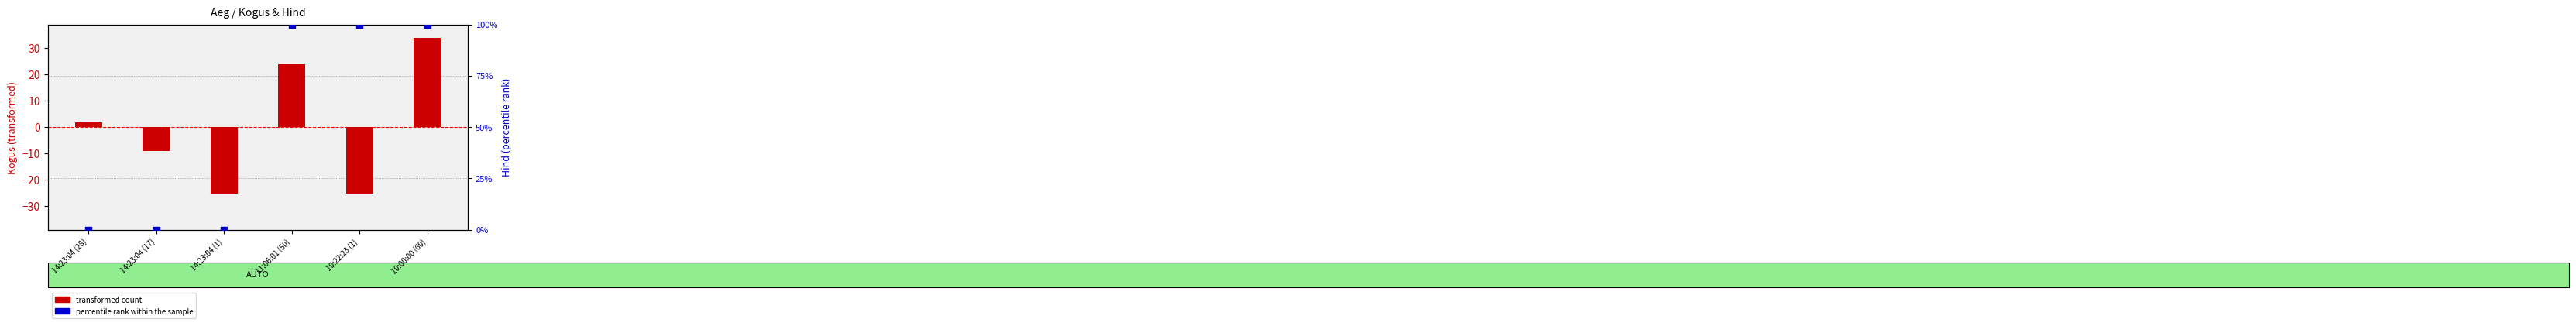

Which series contains the lowest Y value?

transformed count